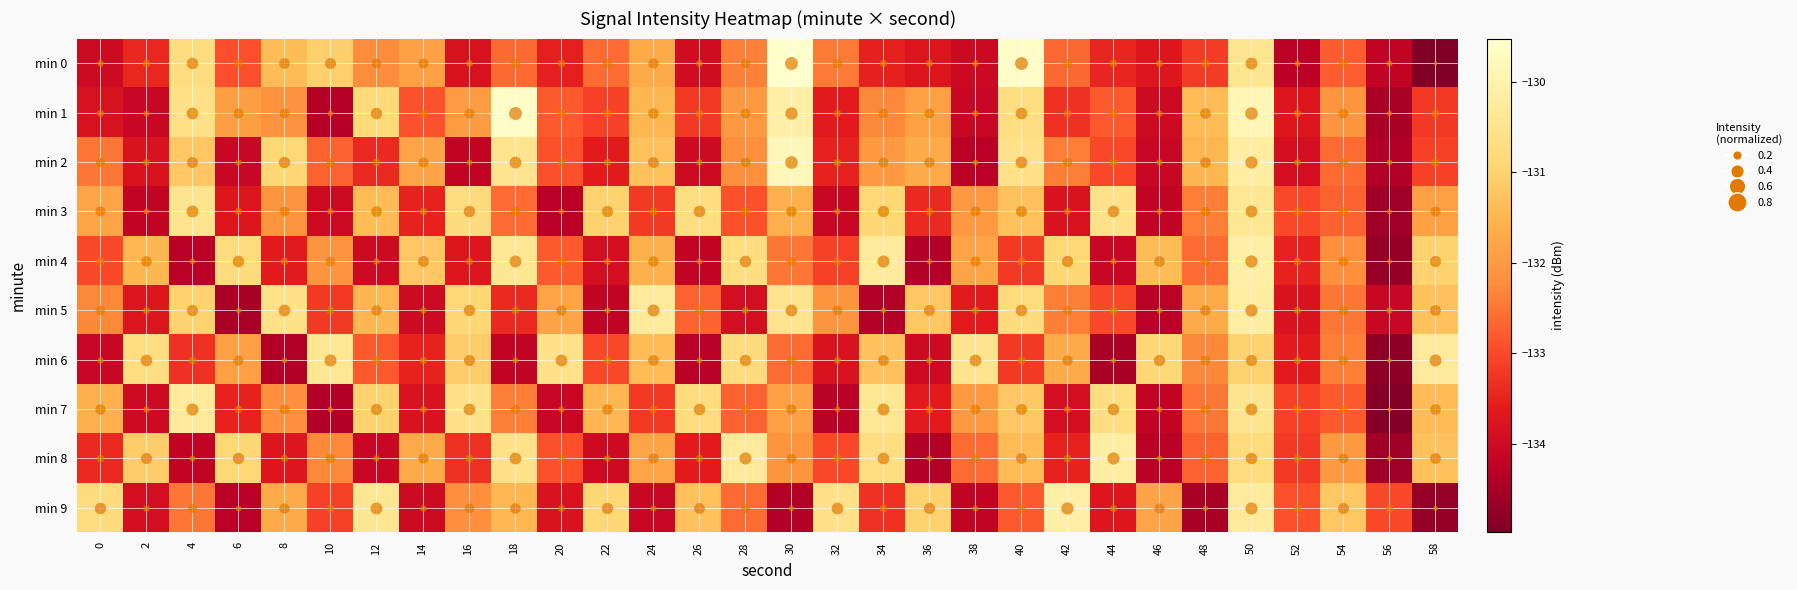

Reading left to right, extract all data points from this chart.

min 0: 0=-134.0	2=-133.4	4=-130.7	6=-132.9	8=-131.4	10=-131.0	12=-132.2	14=-131.9	16=-133.8	18=-132.6	20=-133.5	22=-132.6	24=-131.7	26=-133.9	28=-132.4	30=-129.5	32=-132.4	34=-133.5	36=-133.7	38=-134.0	40=-129.6	42=-132.6	44=-133.4	46=-133.7	48=-133.2	50=-130.5	52=-134.3	54=-132.8	56=-134.2	58=-135.0
min 1: 0=-133.8	2=-134.1	4=-130.6	6=-131.9	8=-132.1	10=-134.3	12=-130.8	14=-132.9	16=-132.0	18=-129.6	20=-132.8	22=-133.1	24=-131.5	26=-133.2	28=-132.0	30=-130.1	32=-133.6	34=-132.3	36=-131.9	38=-134.1	40=-130.7	42=-133.3	44=-132.8	46=-134.0	48=-131.4	50=-129.9	52=-133.7	54=-132.1	56=-134.5	58=-133.2
min 2: 0=-132.5	2=-133.8	4=-131.2	6=-134.1	8=-130.9	10=-132.7	12=-133.4	14=-131.8	16=-134.2	18=-130.5	20=-132.9	22=-133.6	24=-131.3	26=-134.0	28=-132.2	30=-129.8	32=-133.5	34=-132.0	36=-131.7	38=-134.3	40=-130.6	42=-132.4	44=-133.0	46=-134.1	48=-131.5	50=-130.2	52=-133.9	54=-132.6	56=-134.4	58=-133.1
min 3: 0=-131.8	2=-134.2	4=-130.5	6=-133.7	8=-132.1	10=-134.0	12=-131.4	14=-133.5	16=-130.8	18=-132.6	20=-134.3	22=-131.0	24=-133.2	26=-130.7	28=-132.9	30=-131.6	32=-134.1	34=-130.9	36=-133.4	38=-132.0	40=-131.3	42=-133.8	44=-130.6	46=-134.2	48=-132.4	50=-130.4	52=-133.0	54=-132.7	56=-134.6	58=-131.9
min 4: 0=-133.0	2=-131.5	4=-134.3	6=-130.8	8=-133.6	10=-132.1	12=-134.0	14=-131.2	16=-133.7	18=-130.4	20=-132.8	22=-133.9	24=-131.6	26=-134.2	28=-130.7	30=-132.5	32=-133.1	34=-130.3	36=-134.4	38=-131.8	40=-133.2	42=-130.9	44=-134.1	46=-131.4	48=-132.6	50=-130.1	52=-133.5	54=-132.2	56=-134.7	58=-131.0
min 5: 0=-132.3	2=-133.7	4=-131.0	6=-134.5	8=-130.6	10=-133.2	12=-131.5	14=-134.0	16=-130.9	18=-133.4	20=-131.8	22=-134.2	24=-130.3	26=-132.7	28=-133.9	30=-130.5	32=-132.1	34=-134.4	36=-131.2	38=-133.6	40=-130.8	42=-132.4	44=-133.0	46=-134.3	48=-131.7	50=-130.2	52=-133.8	54=-132.5	56=-134.1	58=-131.3
min 6: 0=-134.1	2=-130.7	4=-133.3	6=-131.9	8=-134.4	10=-130.4	12=-132.8	14=-133.5	16=-131.1	18=-134.2	20=-130.6	22=-133.0	24=-131.4	26=-134.3	28=-130.8	30=-132.6	32=-133.8	34=-131.3	36=-134.0	38=-130.5	40=-133.2	42=-131.7	44=-134.5	46=-130.9	48=-132.3	50=-131.0	52=-133.6	54=-132.4	56=-134.8	58=-130.3
min 7: 0=-131.6	2=-134.0	4=-130.3	6=-133.5	8=-132.2	10=-134.4	12=-131.0	14=-133.8	16=-130.6	18=-132.4	20=-134.1	22=-131.5	24=-133.2	26=-130.8	28=-132.7	30=-131.9	32=-134.3	34=-130.4	36=-133.6	38=-132.0	40=-131.2	42=-133.9	44=-130.7	46=-134.2	48=-132.5	50=-130.5	52=-133.1	54=-132.8	56=-134.9	58=-131.4
min 8: 0=-133.4	2=-131.1	4=-134.2	6=-130.9	8=-133.7	10=-132.3	12=-134.1	14=-131.7	16=-133.3	18=-130.6	20=-132.9	22=-134.0	24=-131.8	26=-133.6	28=-130.3	30=-132.1	32=-133.0	34=-130.7	36=-134.4	38=-132.6	40=-131.4	42=-133.5	44=-130.2	46=-134.3	48=-132.7	50=-130.8	52=-133.2	54=-132.0	56=-134.6	58=-131.3
min 9: 0=-130.8	2=-133.9	4=-132.5	6=-134.3	8=-131.7	10=-133.1	12=-130.4	14=-134.0	16=-132.2	18=-131.5	20=-133.8	22=-130.9	24=-134.1	26=-131.3	28=-132.6	30=-134.4	32=-130.6	34=-133.3	36=-131.0	38=-134.2	40=-132.8	42=-130.1	44=-133.7	46=-131.8	48=-134.5	50=-130.3	52=-132.9	54=-131.2	56=-133.0	58=-134.7